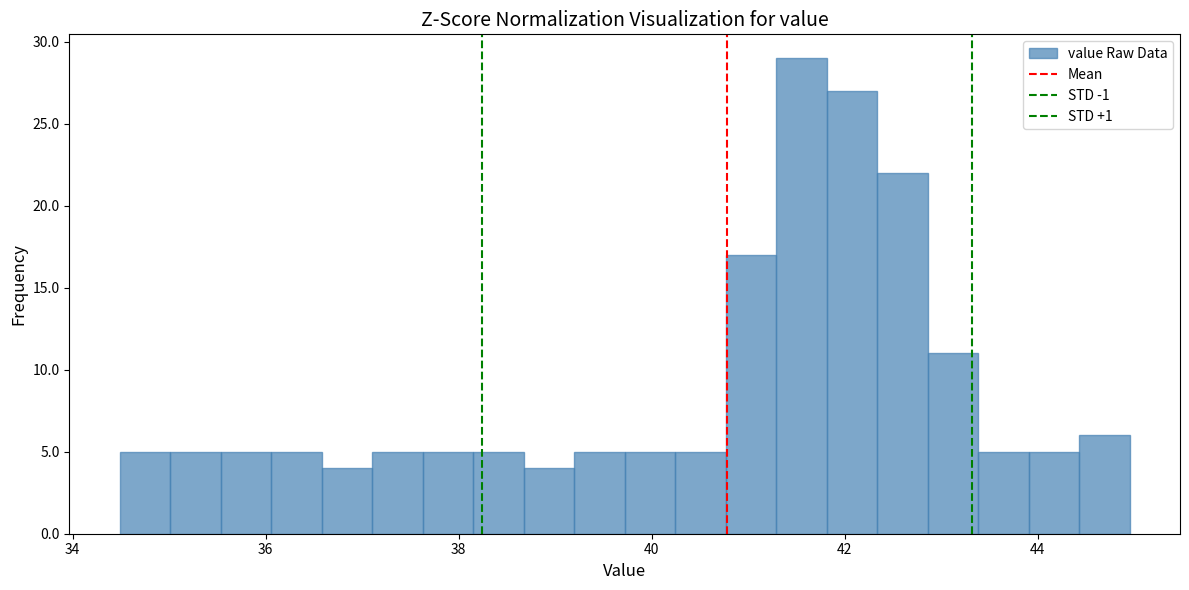

Around what value on the x-axis is the tallest bar? Give the approximate position of its centre, as read against the axis.

41.6